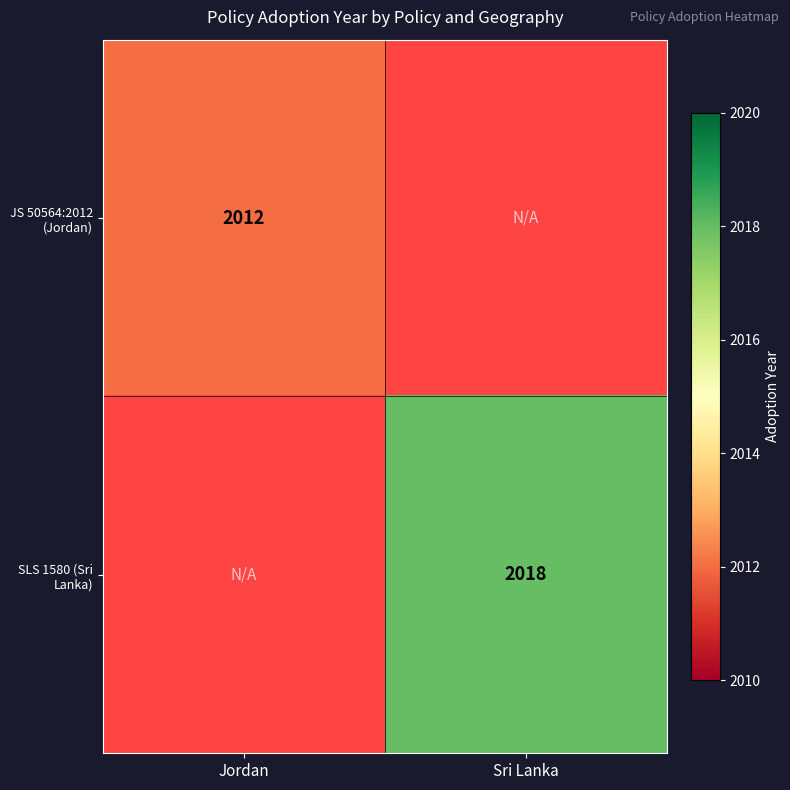

The value of SLS 1580 (Sri Lanka) at Sri Lanka is 2018. True or false?

True